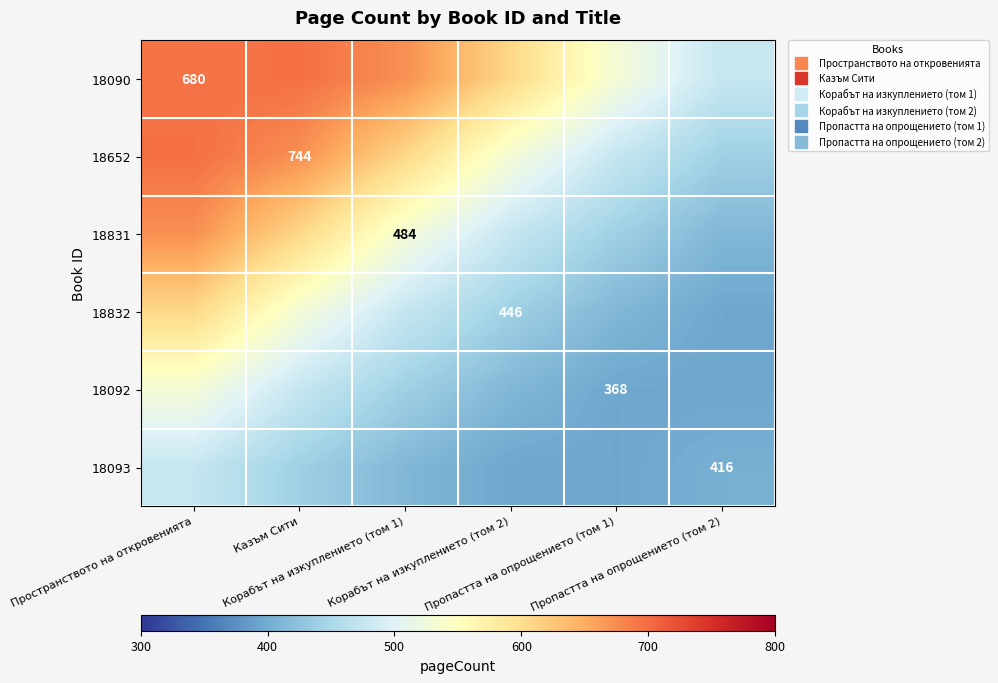

What is the sum of all 18090 values?

3679.1